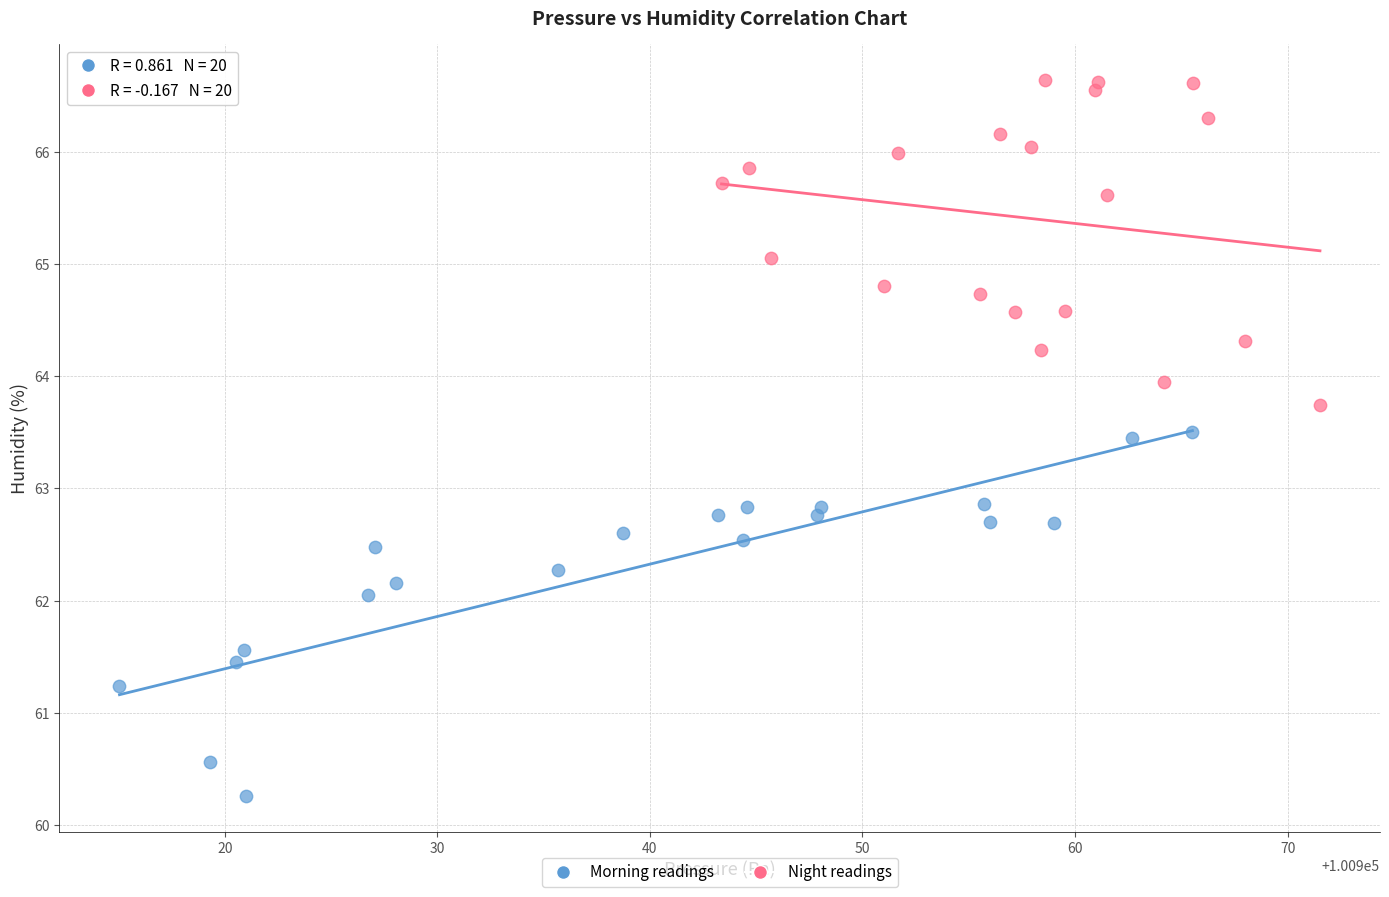

Which series reaches the maximum Y coordinate?

Night readings